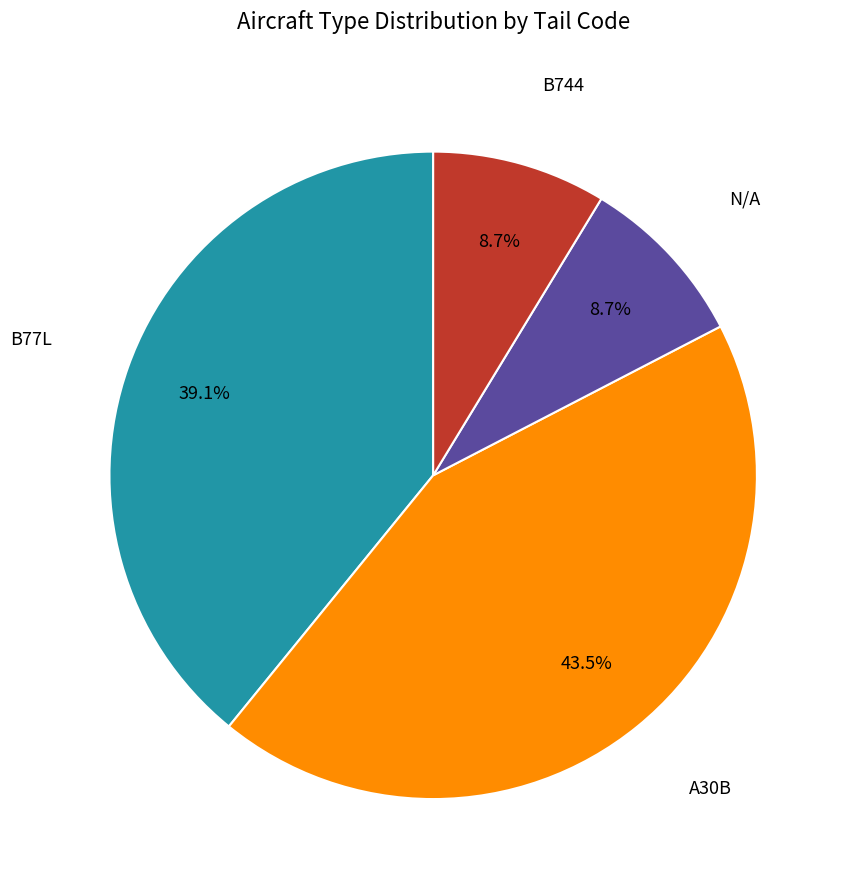

To the nearest percent, what is the combined percentage of N/A and B77L?

48%